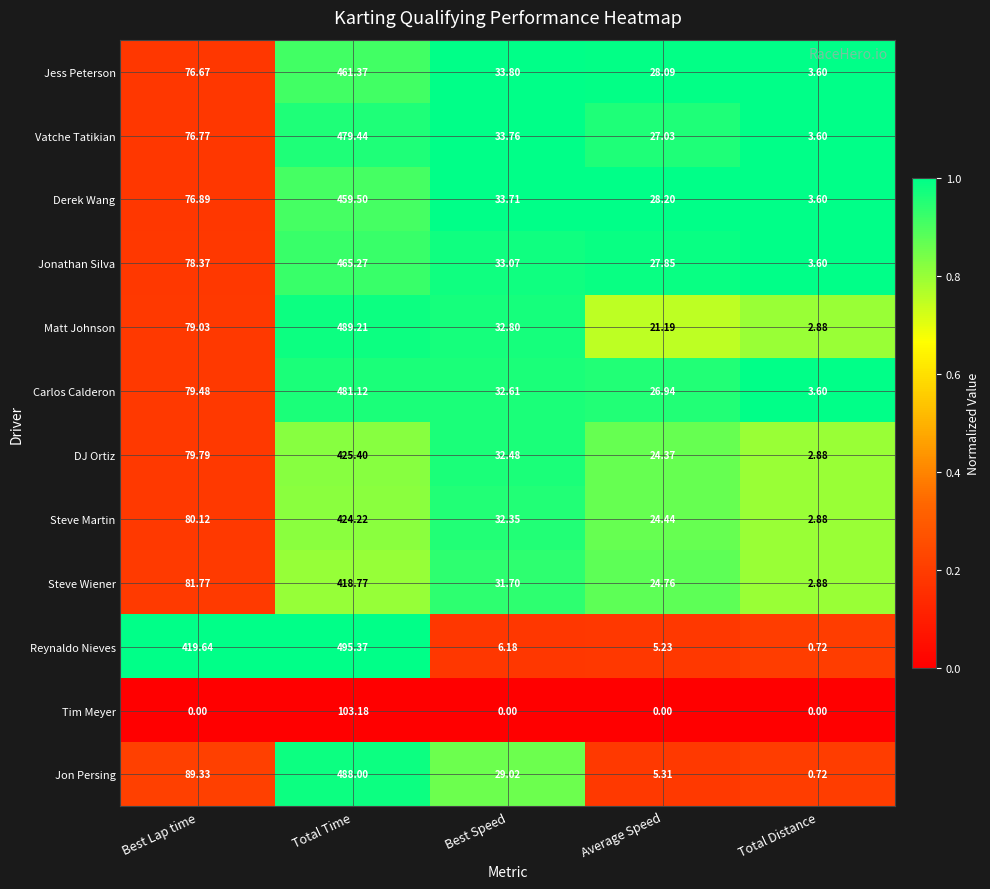

What is the spread (max minus min) of values at Total Distance?

3.6